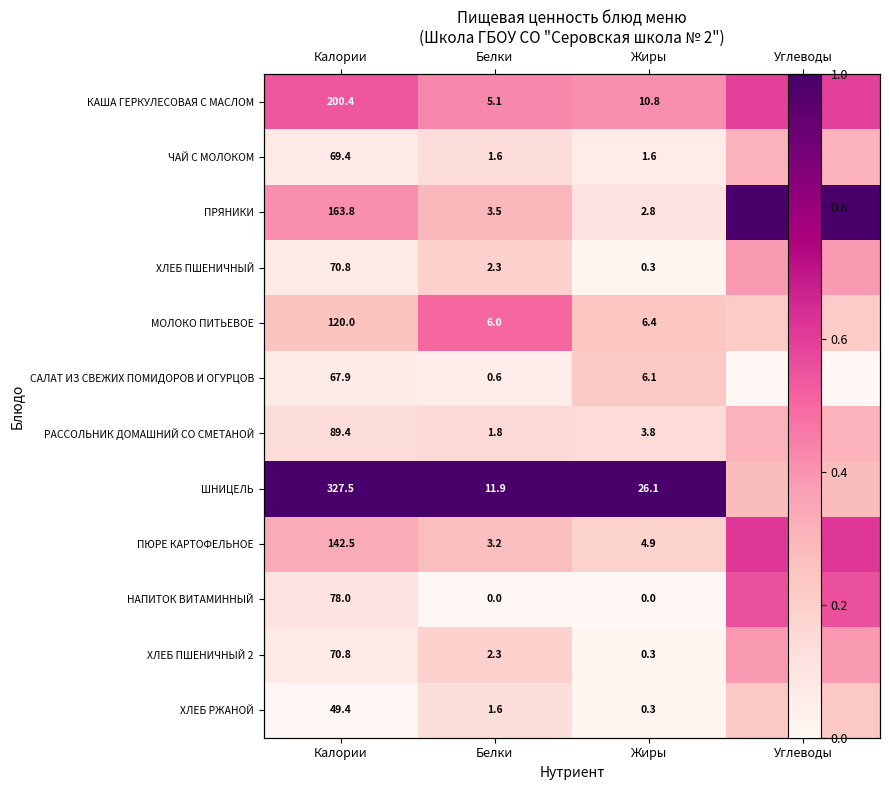

How many series are shown in this chart?

12